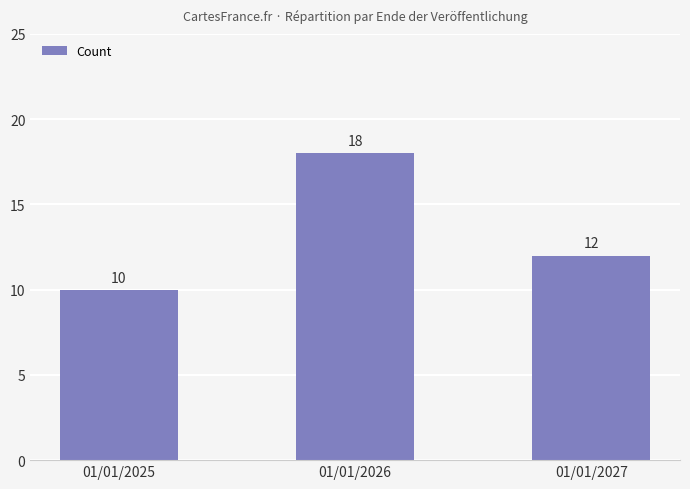

How many series are shown in this chart?

1